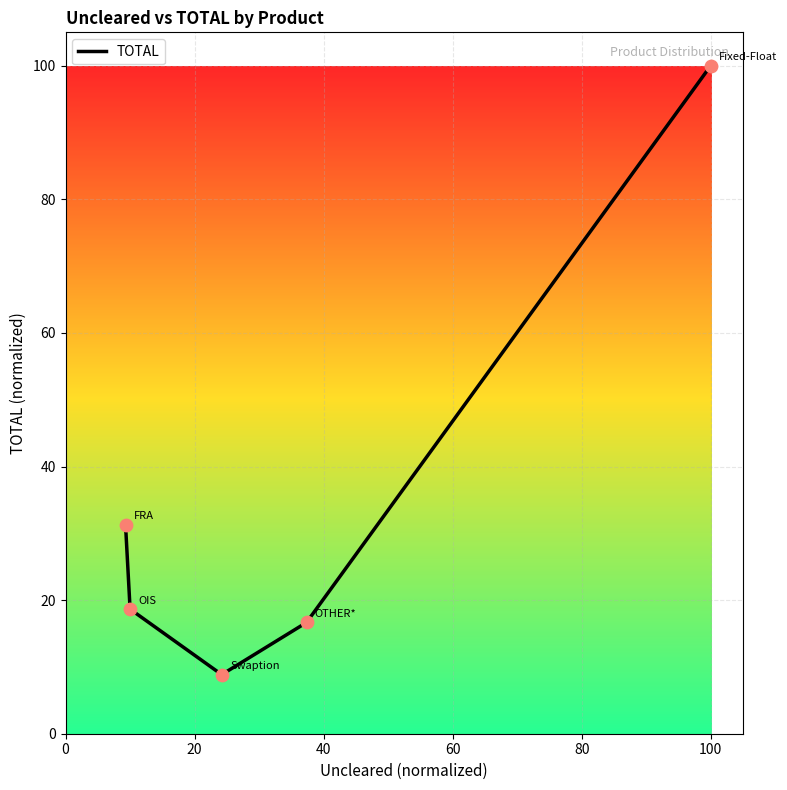

What is the sum of all values?

175.5